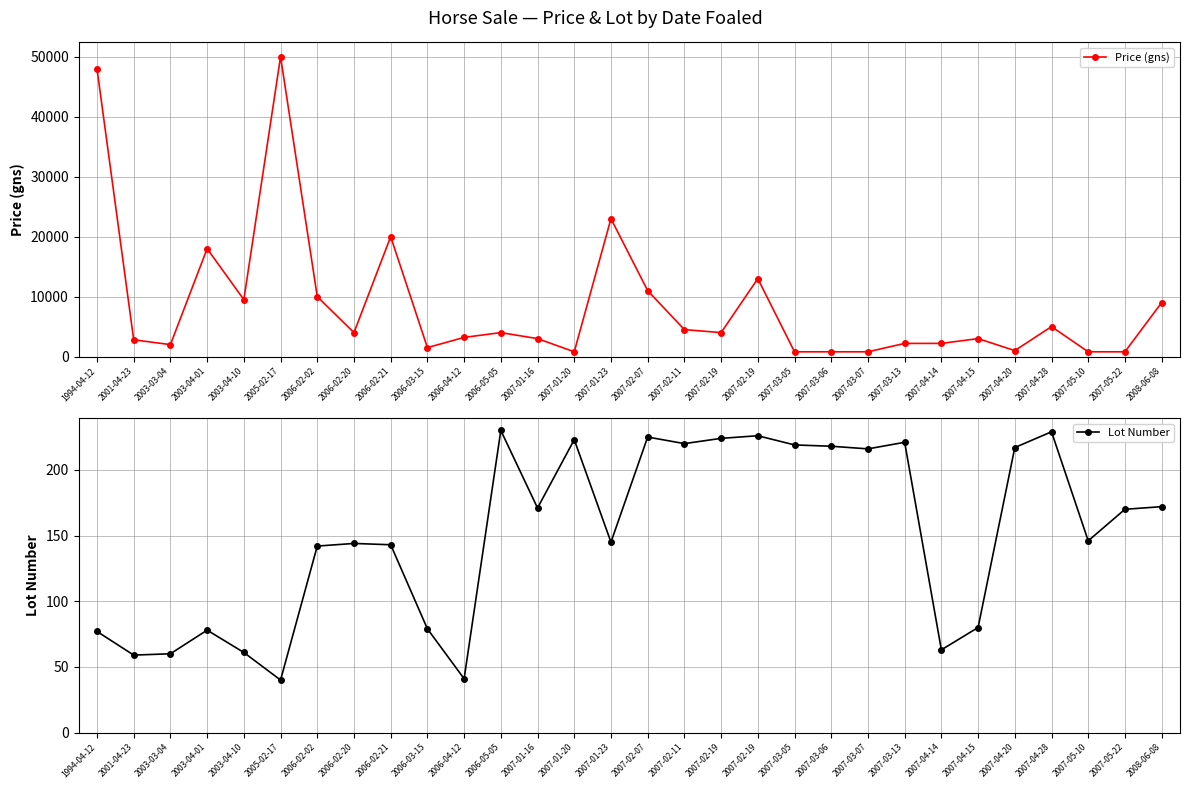

What are all the series names shown in the legend?

Price (gns), Lot Number